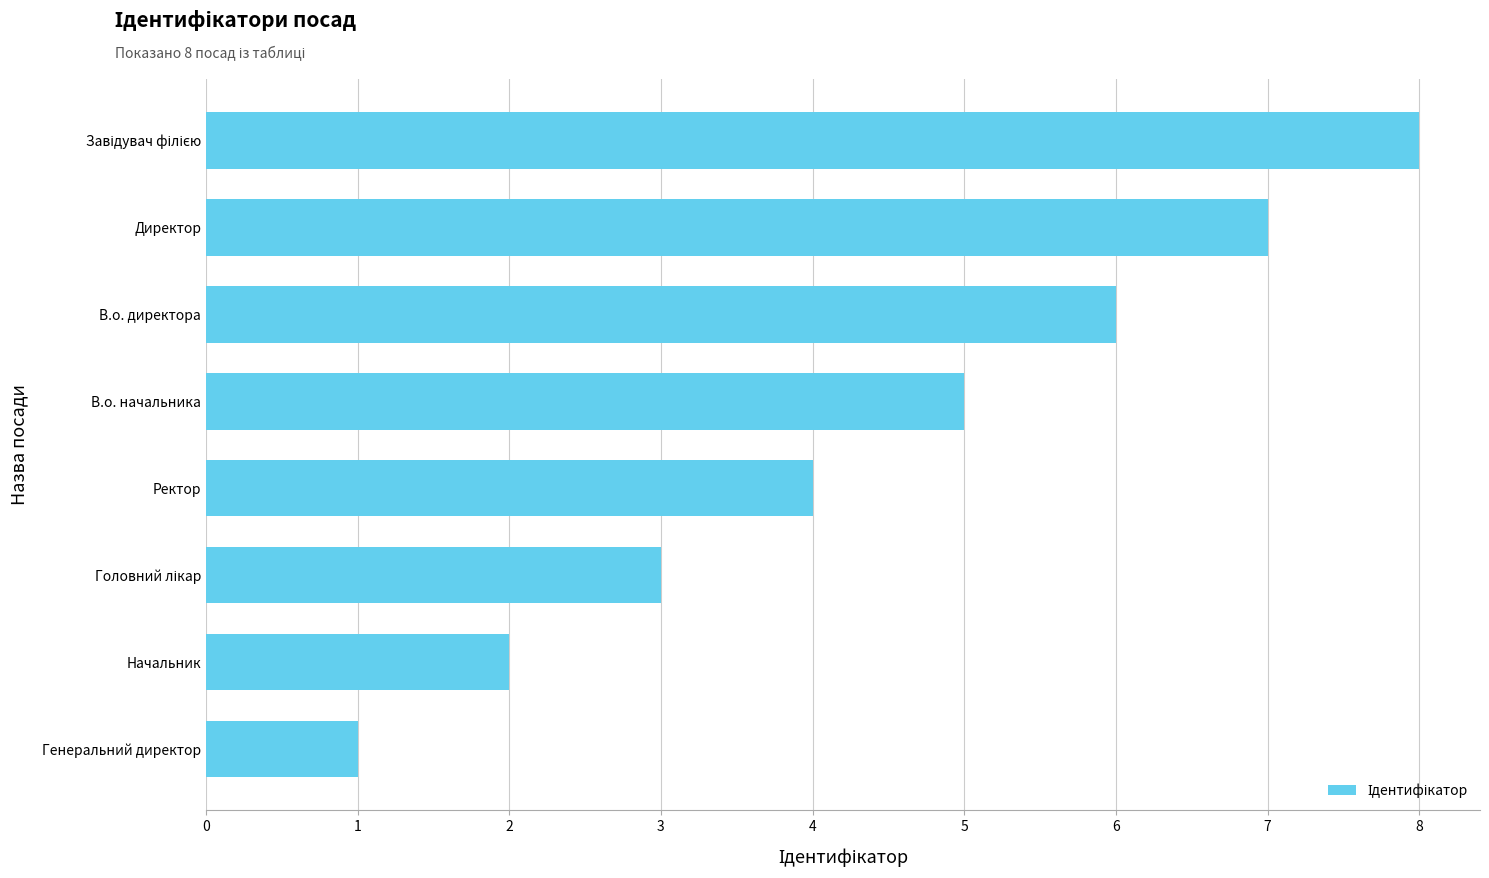

Which has a higher value, Генеральний директор or В.о. директора?

В.о. директора